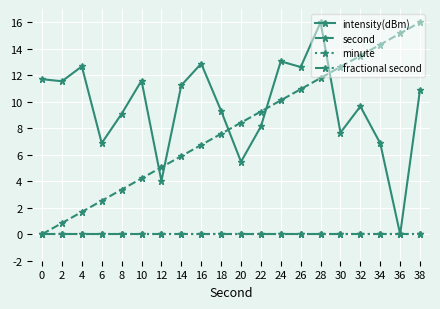

Which category has the lowest value across all series?

36